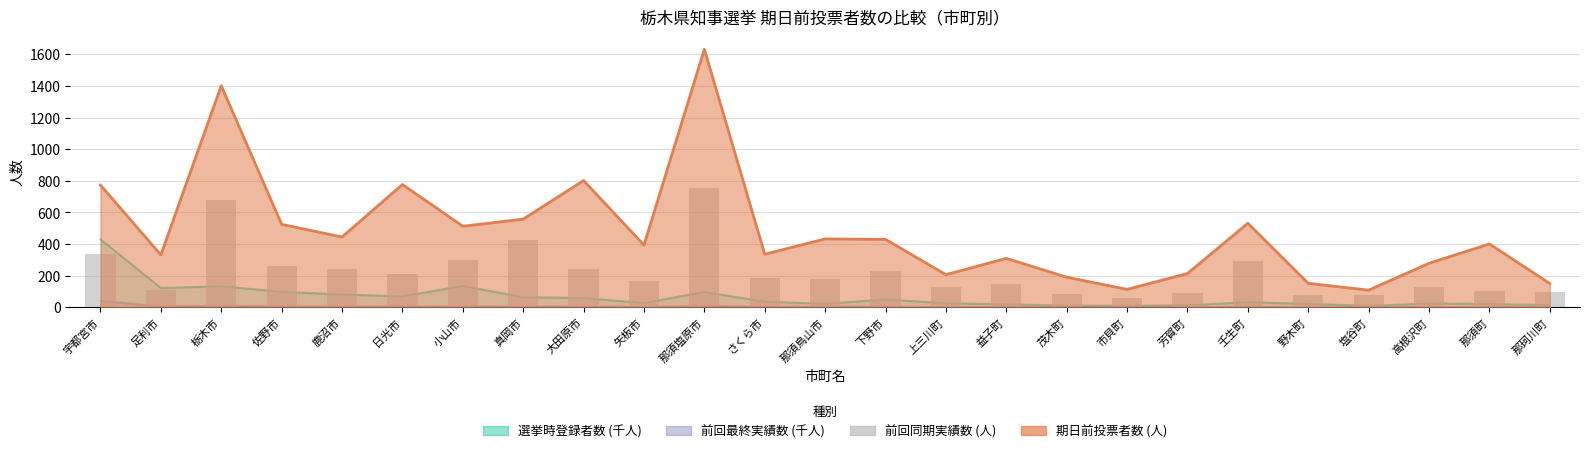

What is the label of the 20th bar from the left?

壬生町